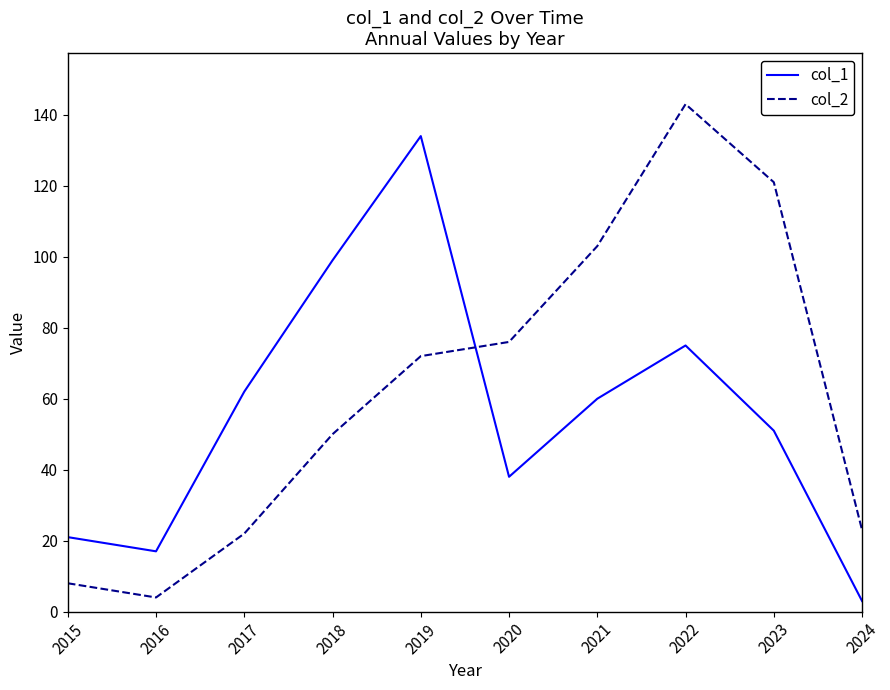

How many times do col_2 and col_1 cross each other?

1